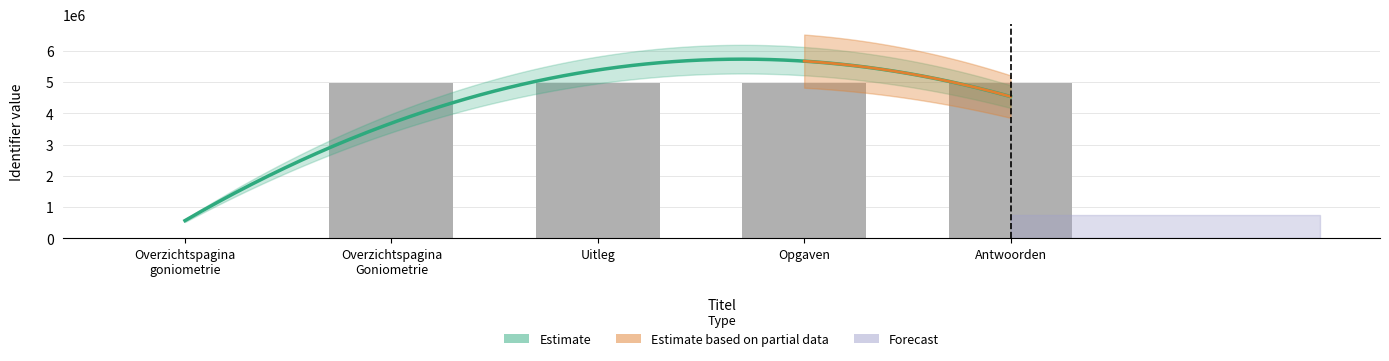

Reading right to left, transcribe all the data shown in this chart.

4961546	4961544	4961542	4961540	0